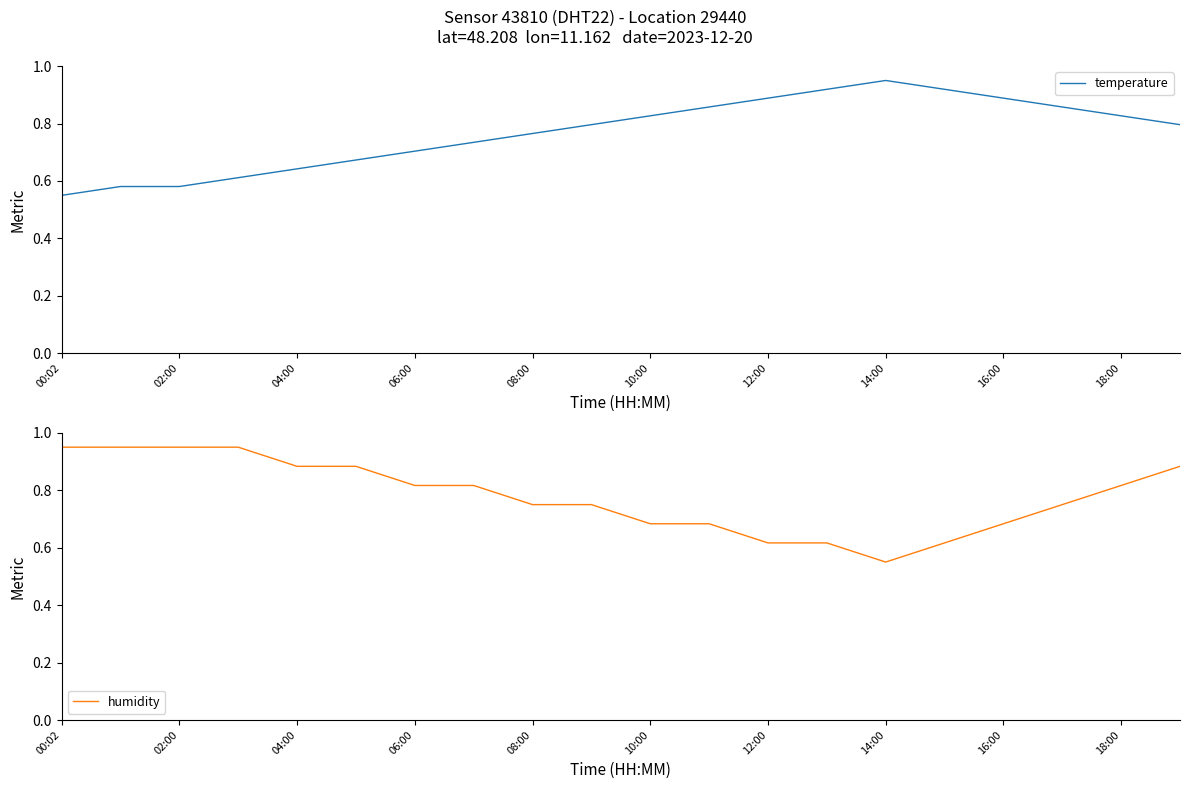

What is the difference between the second highest and minimum values in the humidity series?

0.4